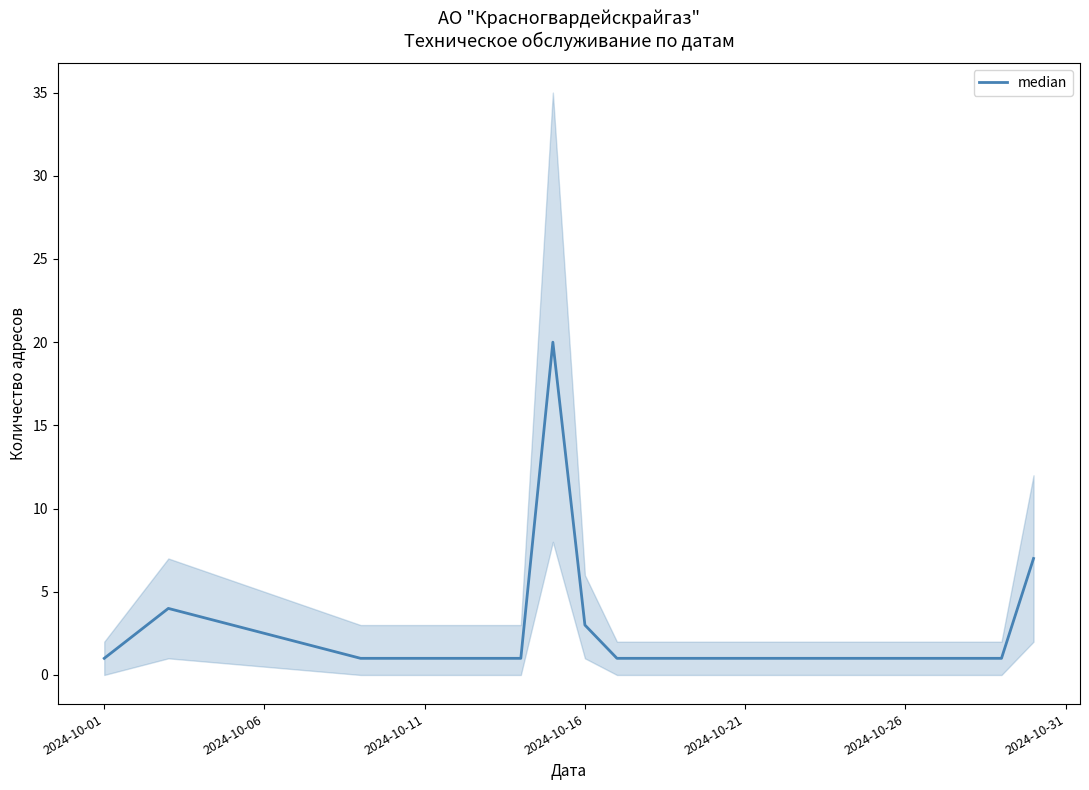

How many points are higher than both their immediate neighbors (excluding endpoints)?

2